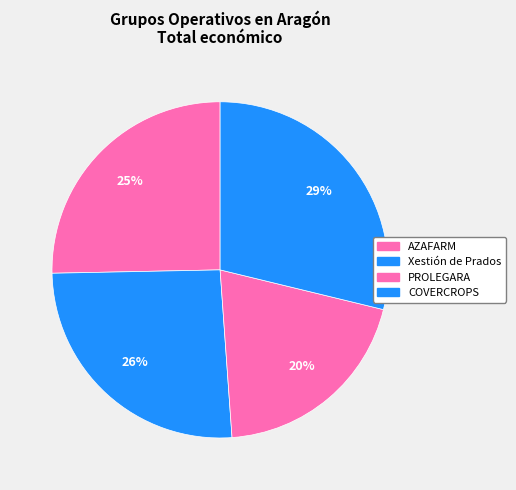

Count the number of slices in the pie.

4